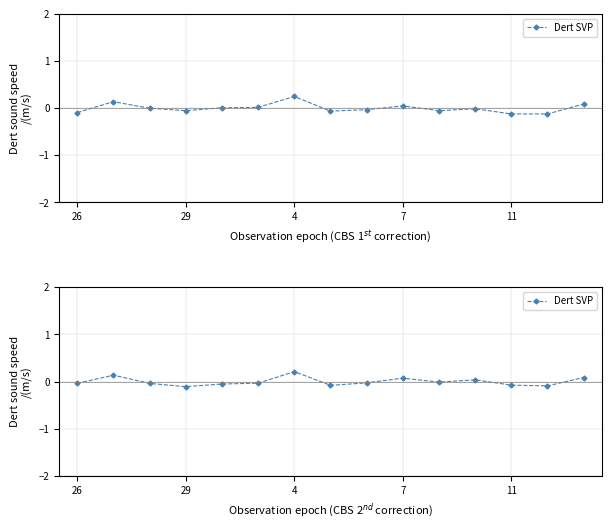

How many data points are less than 0?

10